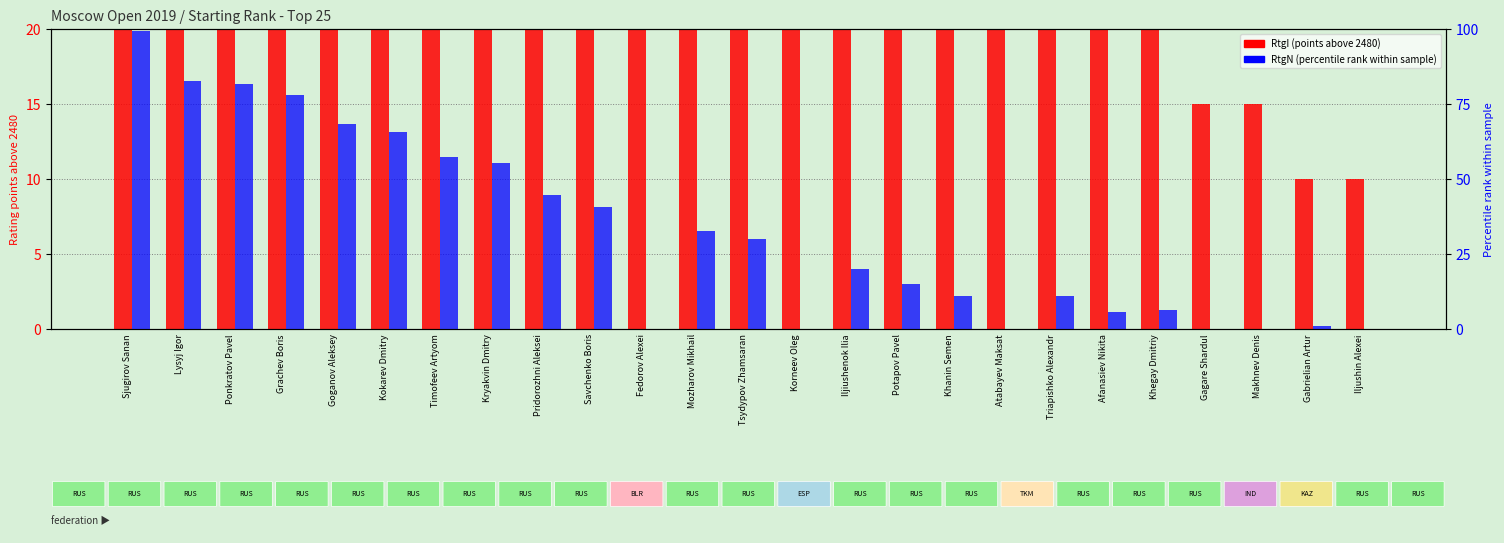

At how many categories does at least one series exceed 150?

2